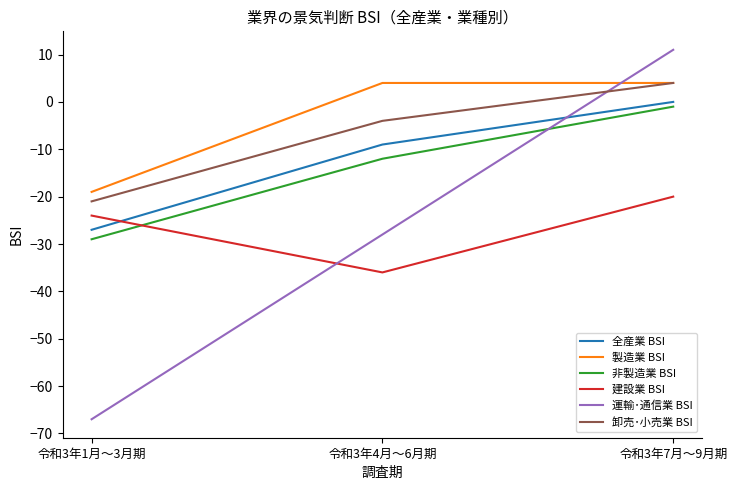

How many series are shown in this chart?

6